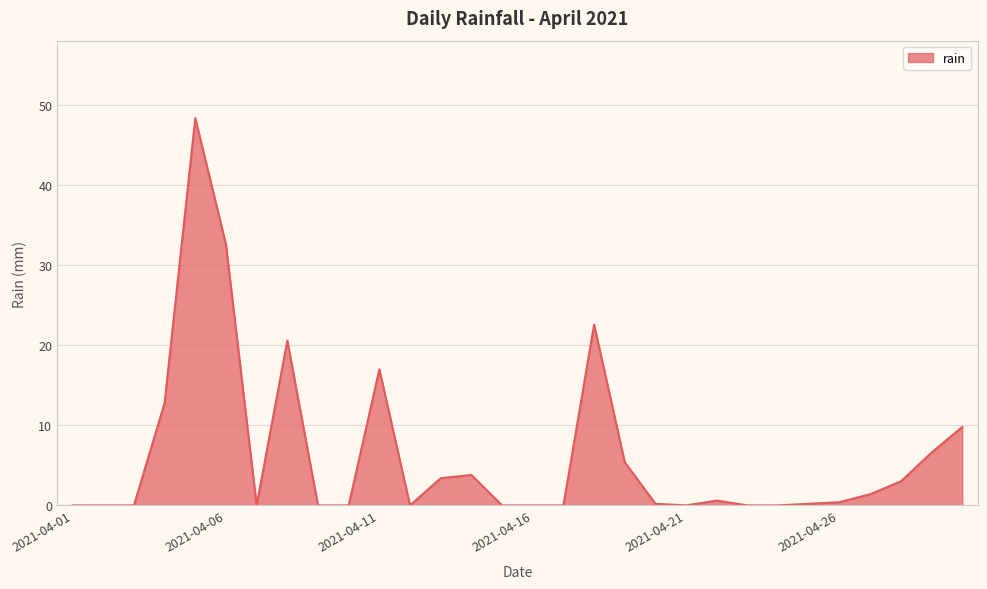

What is the greatest value displayed?

48.4